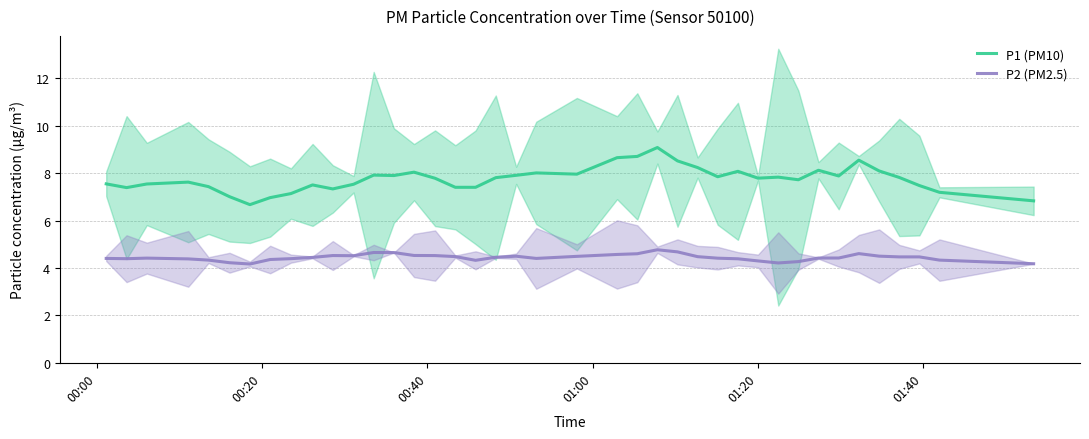

What is the value of the P1 (PM10) point at the 2nd from the left?

7.4